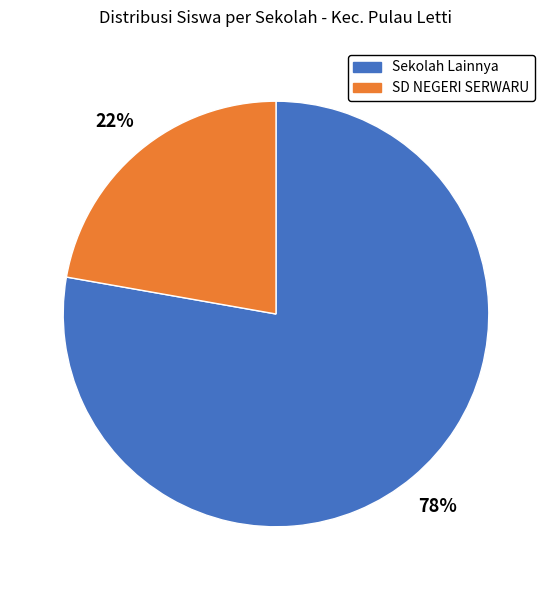

To the nearest percent, what is the average slice percentage?

50%